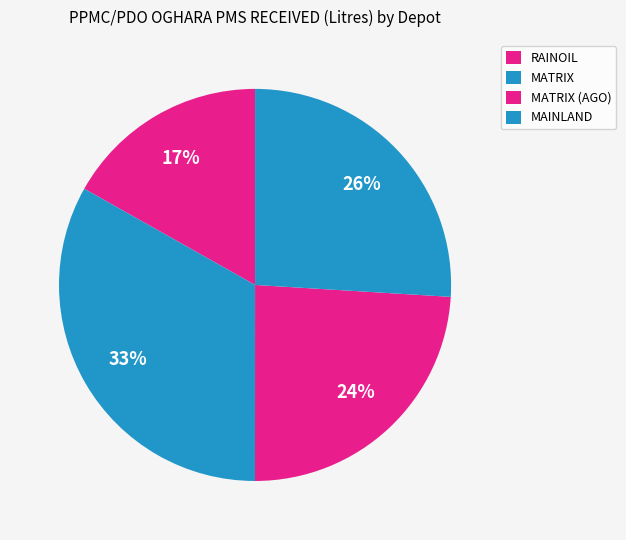

How many segments does this pie chart have?

4